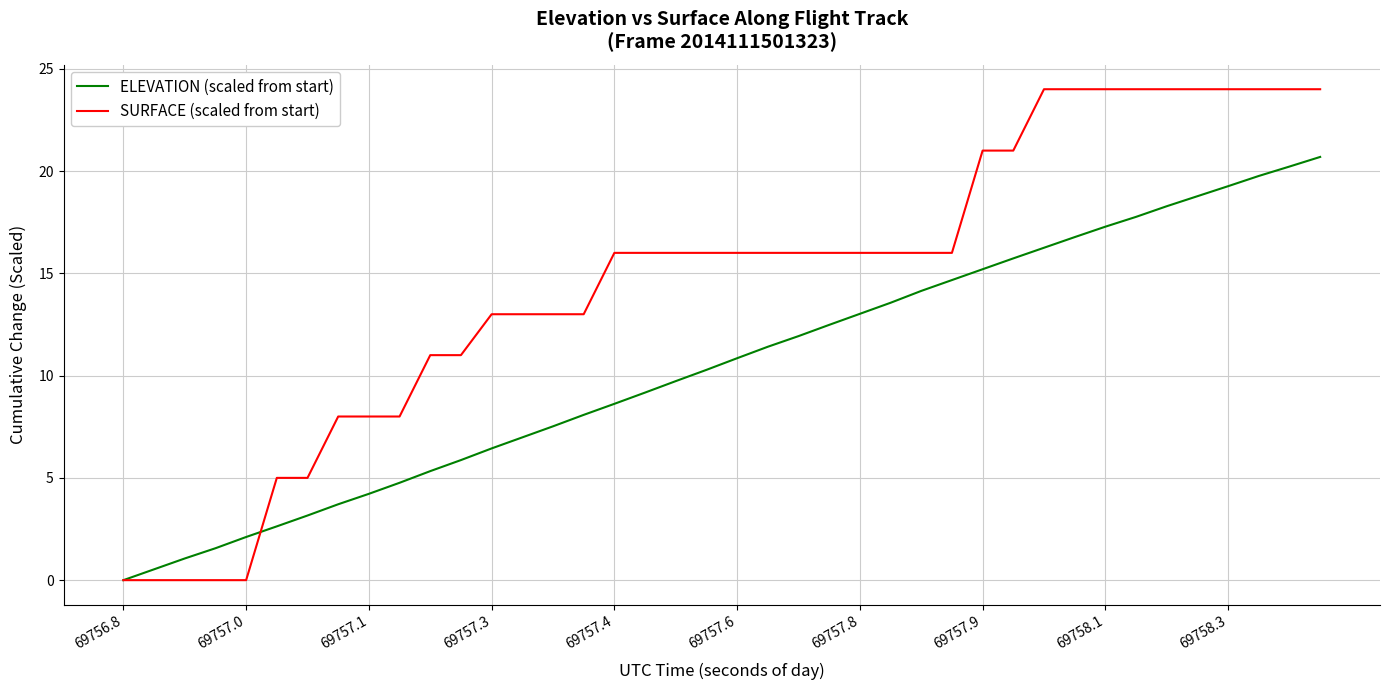

Rank the series by their average value, from highest to lowest.

SURFACE (scaled from start), ELEVATION (scaled from start)